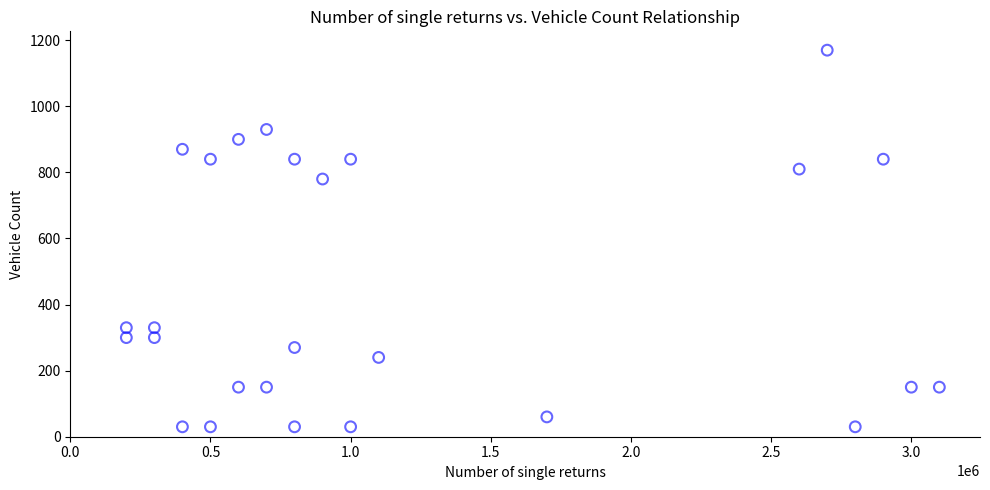

What is the range of X values (max minus min)?

2900000